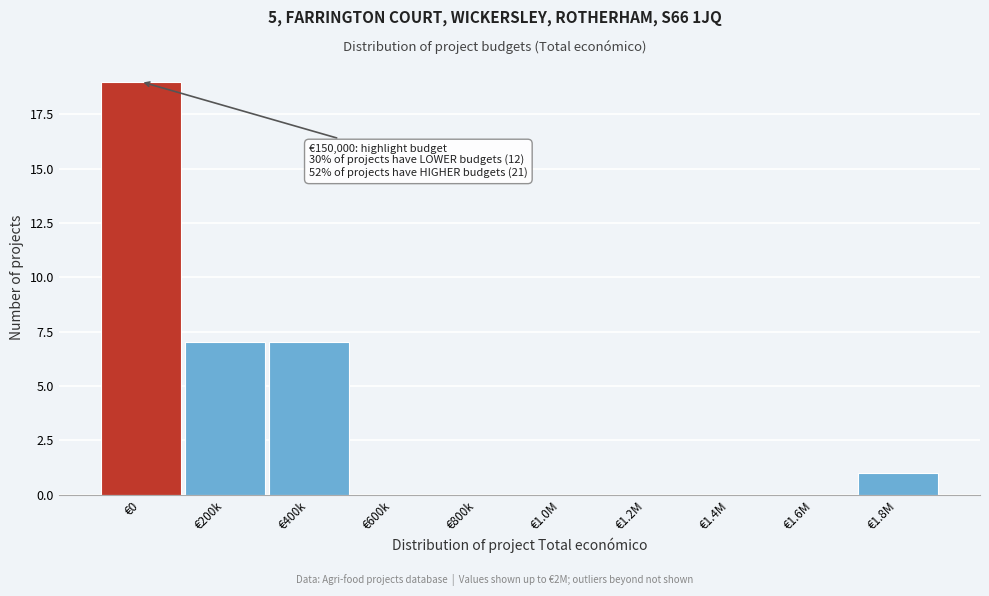

Reading right to left, list all the values displayed in this chart.

€1.8M=1	€1.6M=0	€1.4M=0	€1.2M=0	€1.0M=0	€800k=0	€600k=0	€400k=7	€200k=7	€0=19